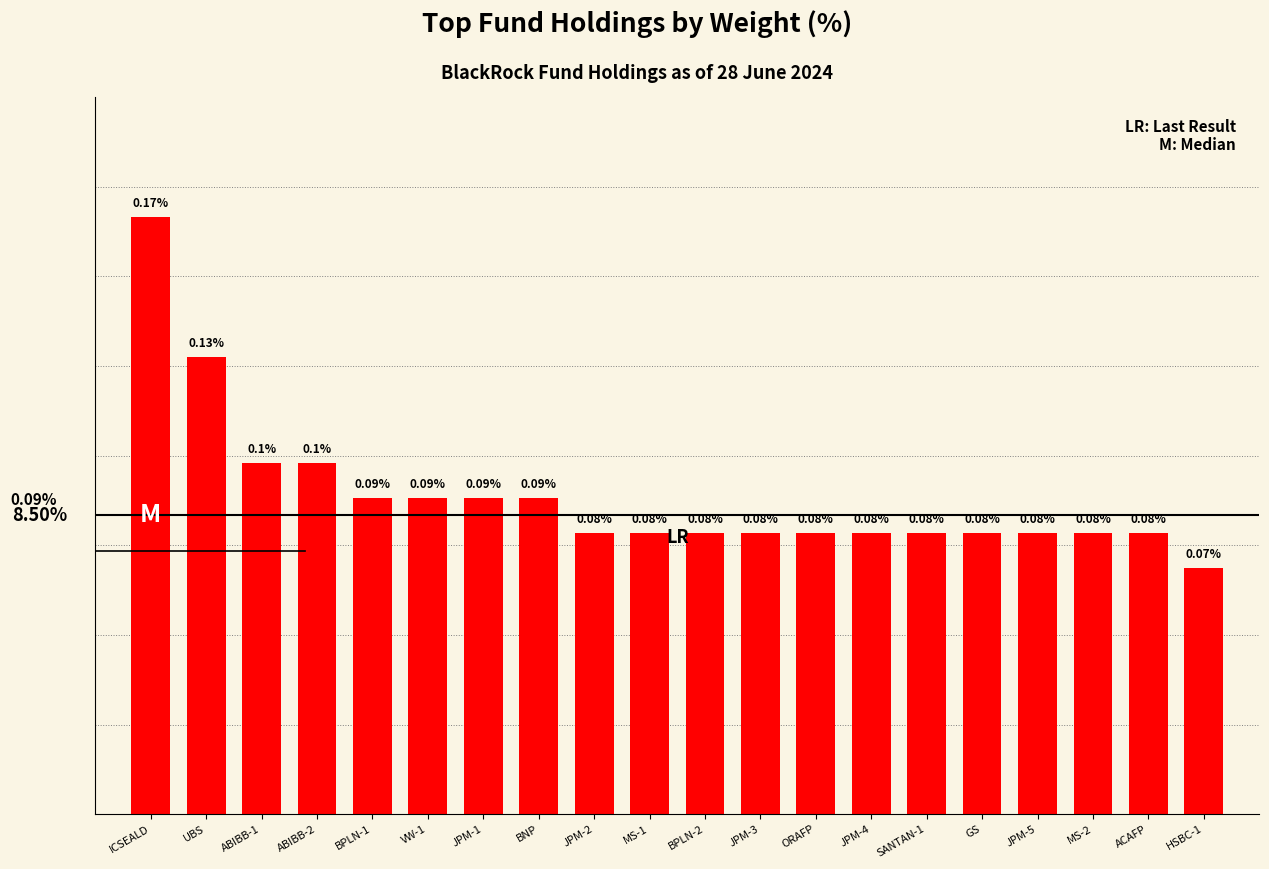

Which has a higher value, JPM-3 or BNP?

BNP